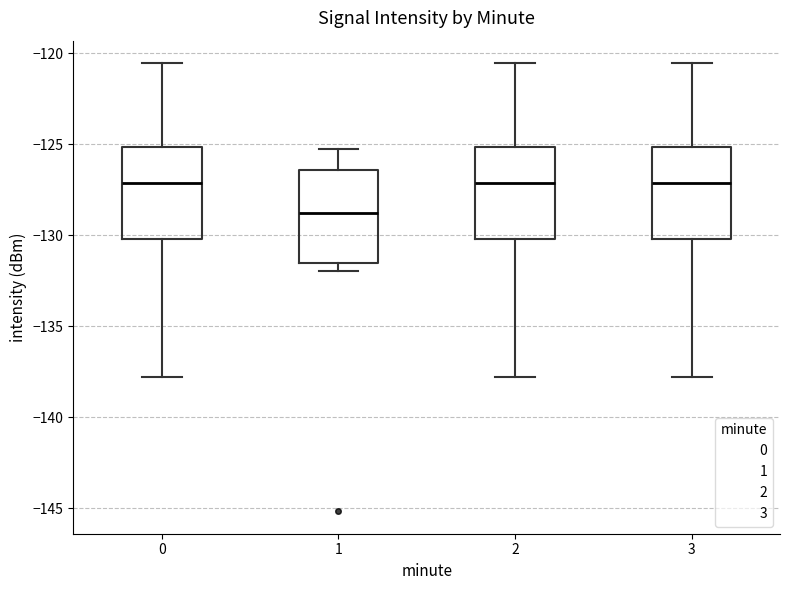

Reading left to right, read every box against the y-axis: the position of its median line, the range the box covers, and the ends of its whiskers. The values are not printed on the chart, so give them approximately, as read against the axis.

0: median -127.0, box -130.0 to -125.0, whiskers -138.0 to -120.5
1: median -129.0, box -131.5 to -126.5, whiskers -132.0 to -125.5
2: median -127.0, box -130.0 to -125.0, whiskers -138.0 to -120.5
3: median -127.0, box -130.0 to -125.0, whiskers -138.0 to -120.5